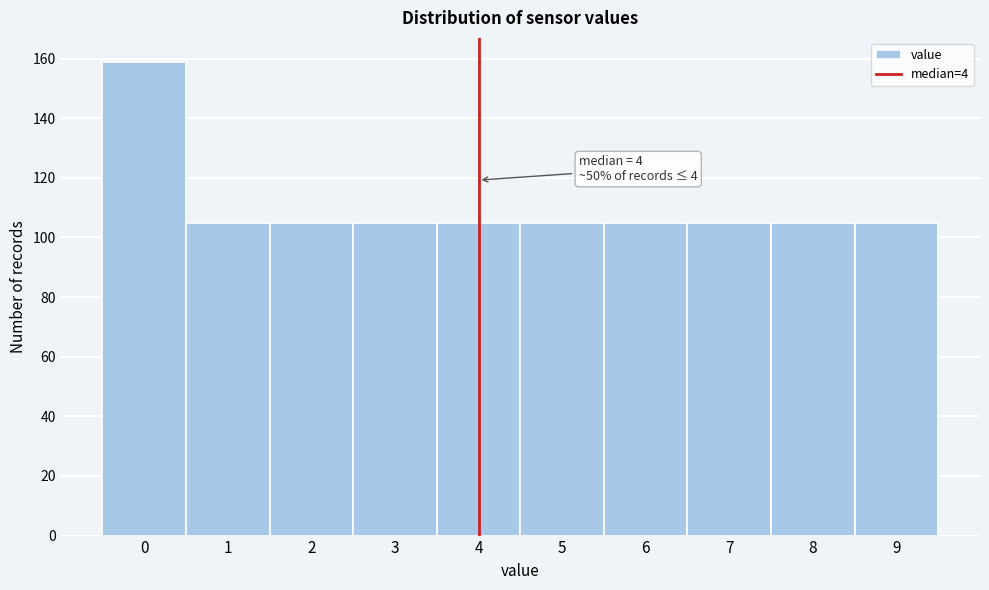

Which range on the x-axis has the tallest bar?

-0.5 to 0.5